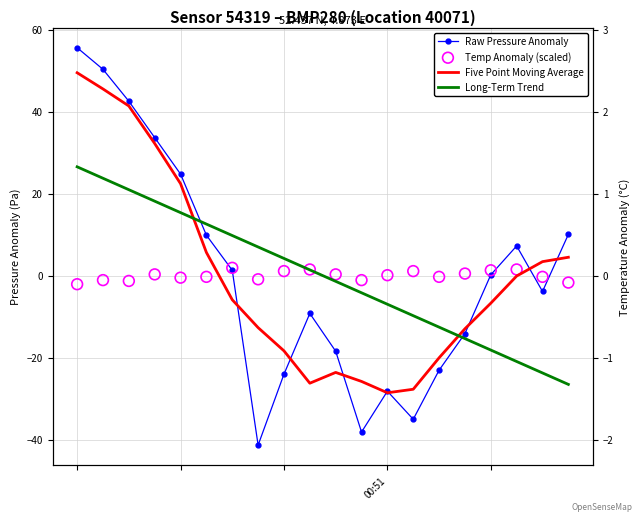

Which series reaches the maximum Y coordinate?

Raw Pressure Anomaly